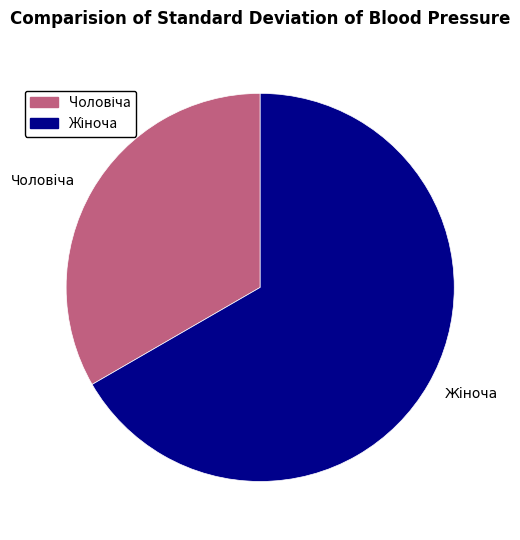

Is there a majority slice in this chart?

Yes